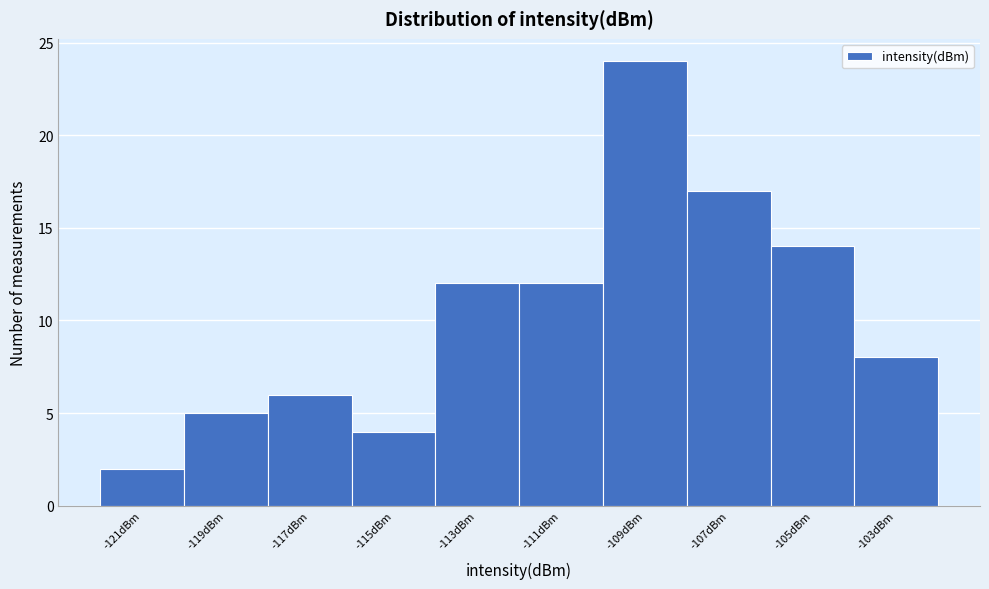

Reading left to right, what are all the values shown in this chart?

-121dBm=2	-119dBm=5	-117dBm=6	-115dBm=4	-113dBm=12	-111dBm=12	-109dBm=24	-107dBm=17	-105dBm=14	-103dBm=8